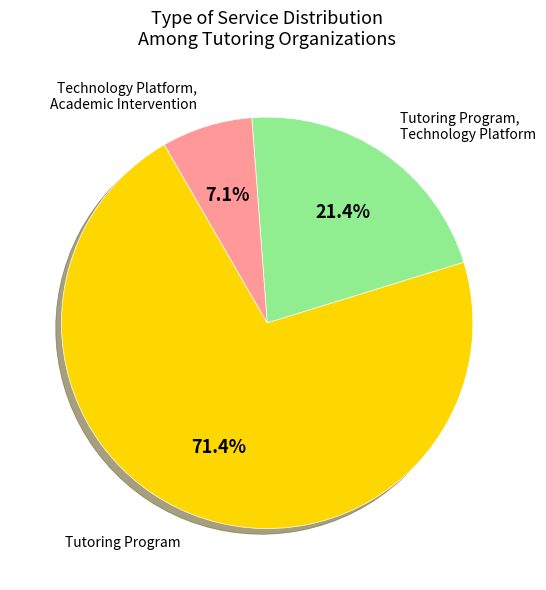

Is there any slice that represents more than half of the pie?

Yes